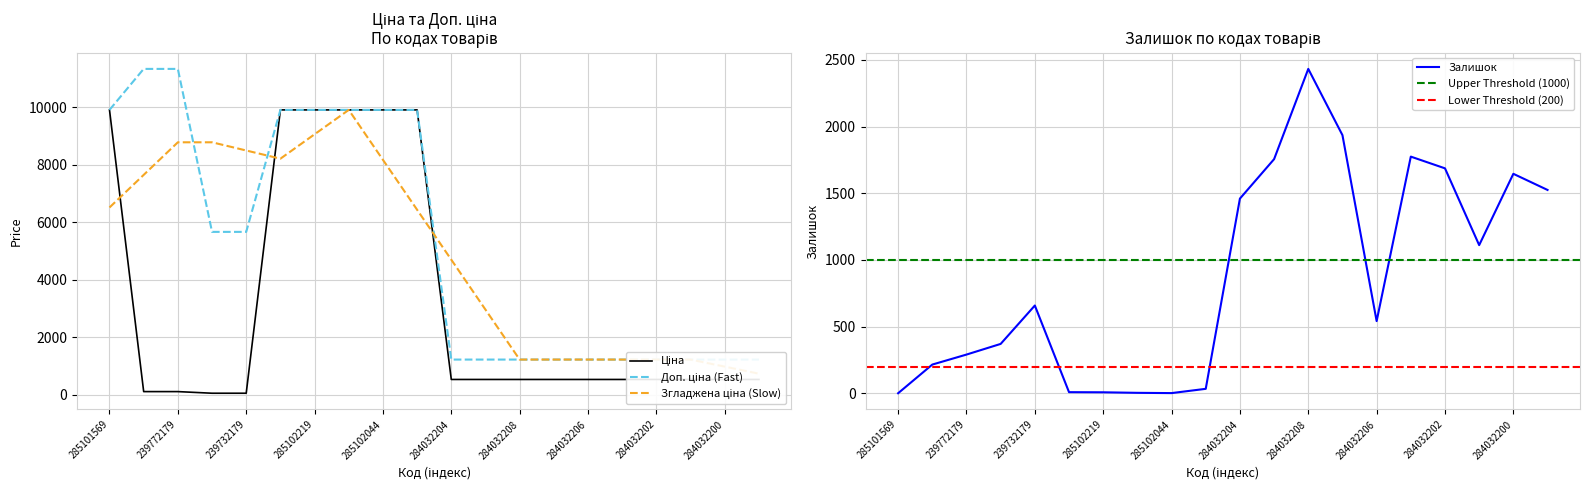

Which series changed the most between 285101913 and 284032206?

Ціна